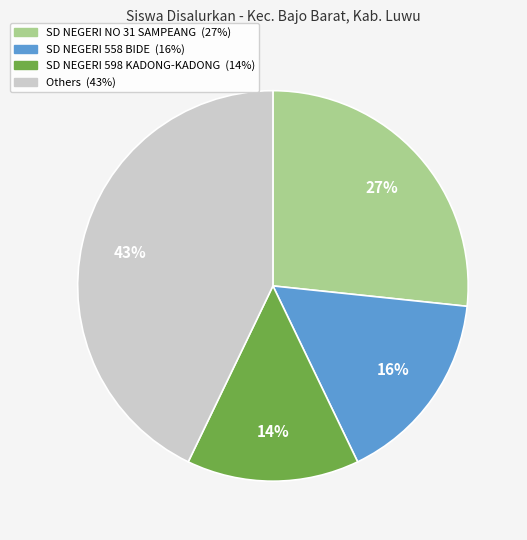

To the nearest percent, what is the average slice percentage?

25%